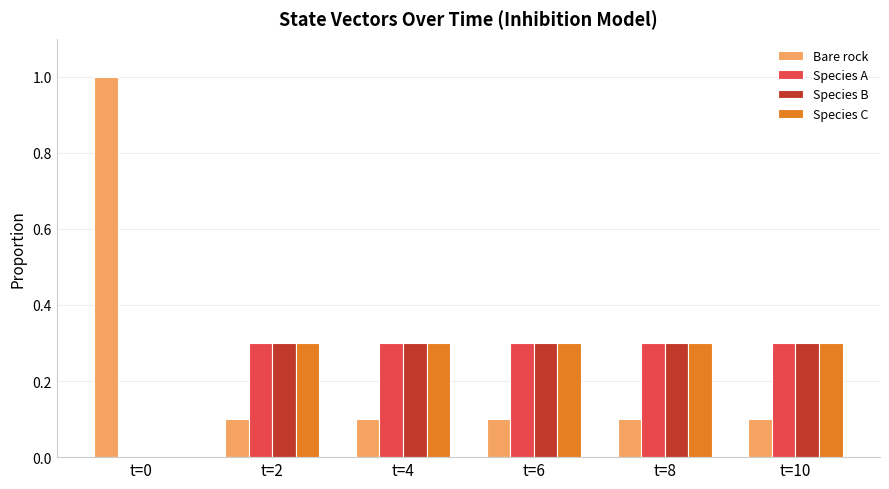

What is the greatest value displayed?

1.0